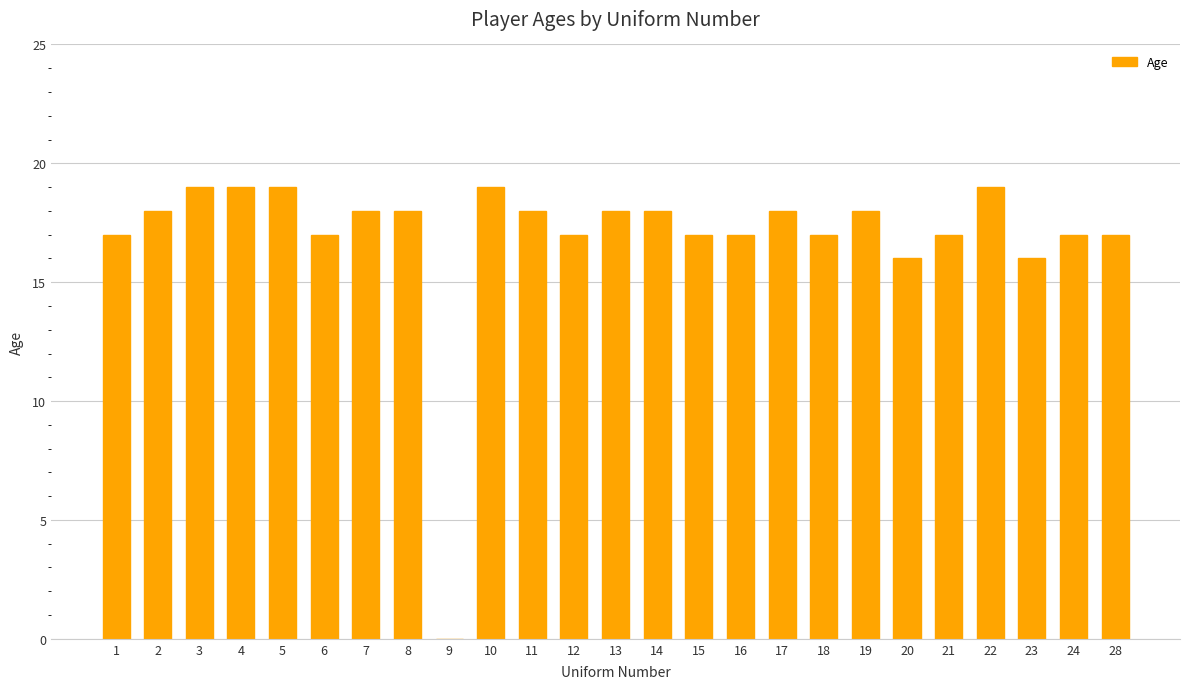

How many categories are shown in the chart?

25